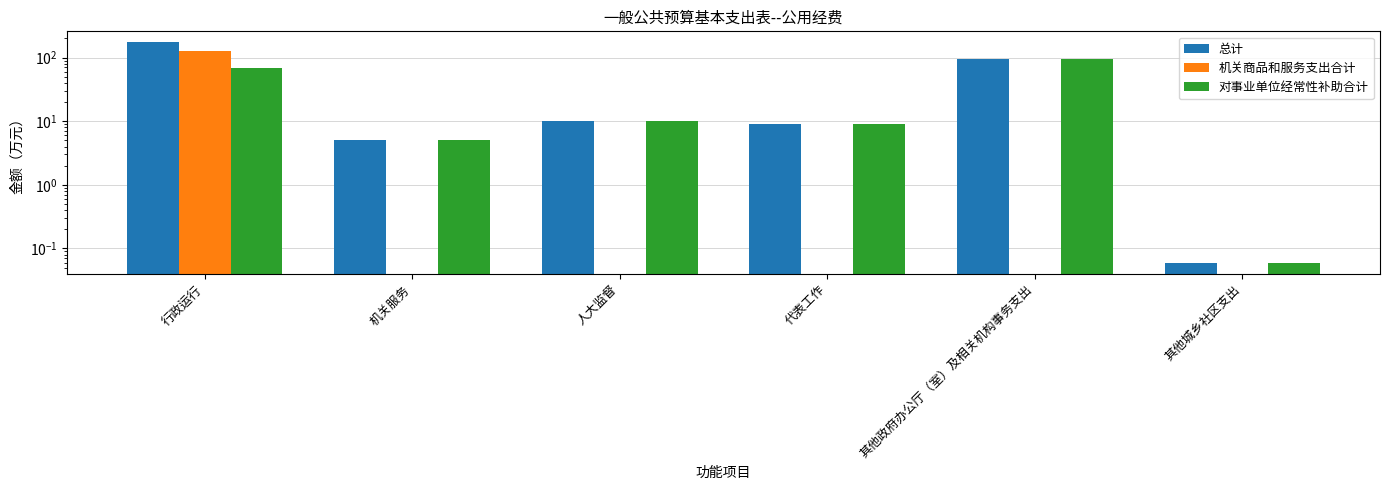

At 行政运行, list the series in order from largest to smallest.

总计, 机关商品和服务支出合计, 对事业单位经常性补助合计